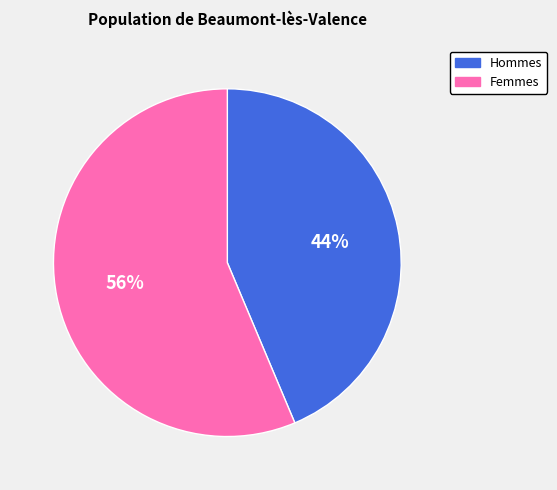

Is it true that Femmes is 56% of the pie?

True